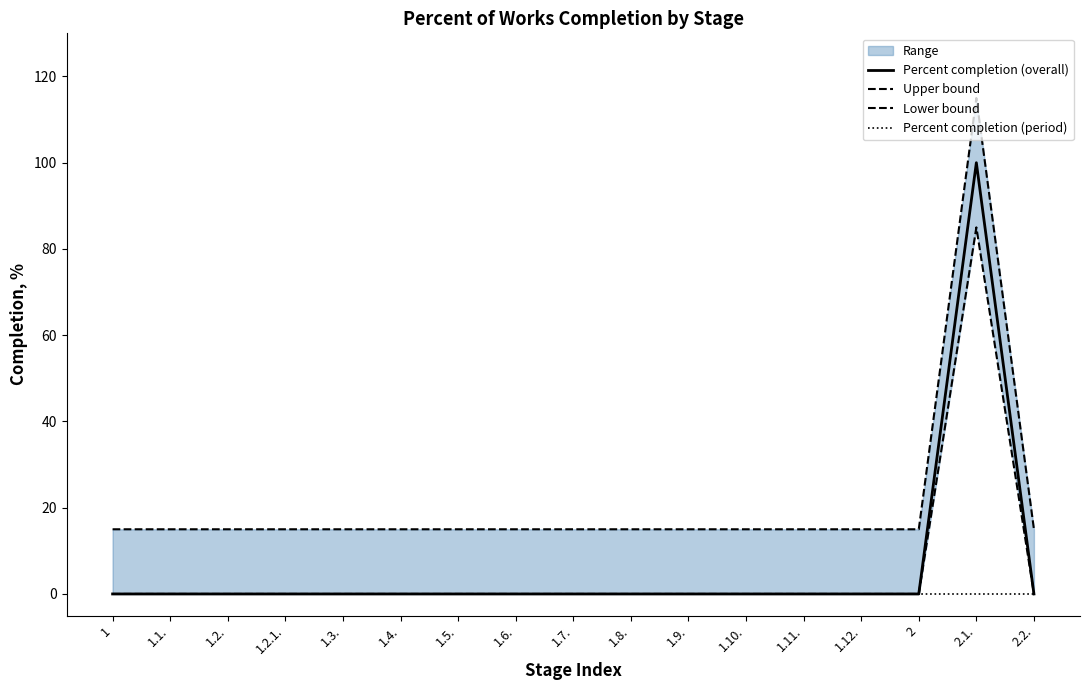

How many lines are shown in the chart?

4